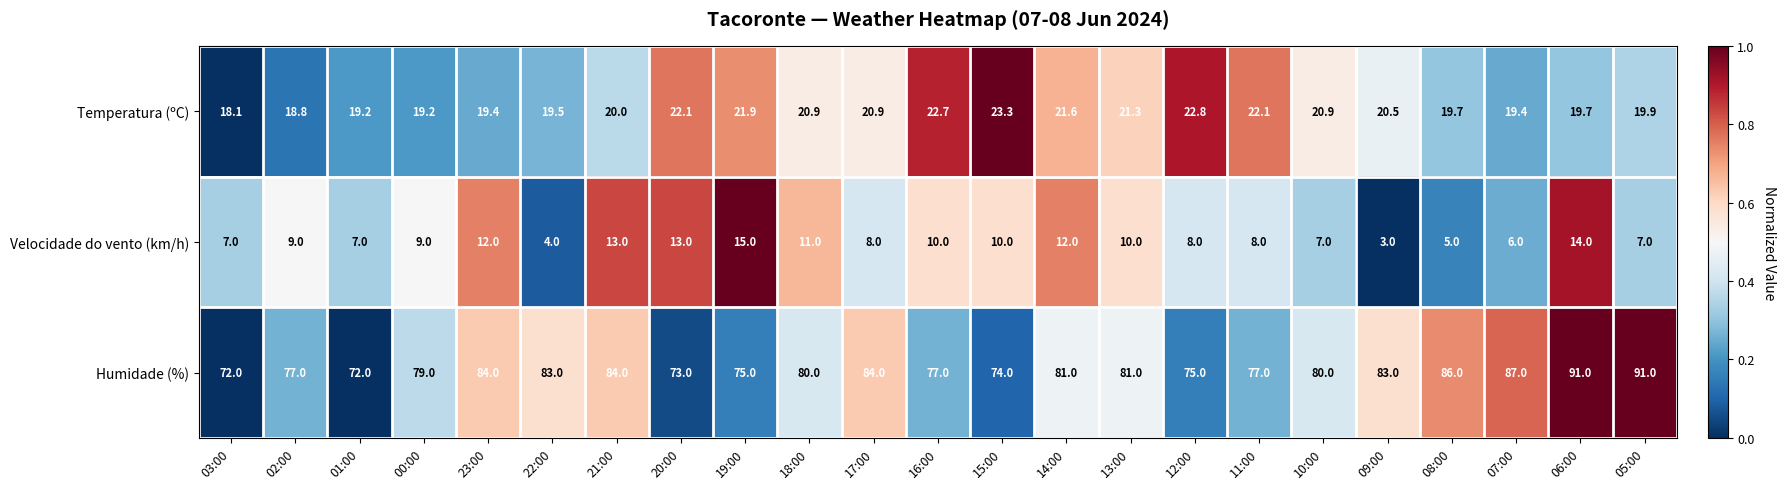

What is the highest value of the Temperatura (ºC) series?

23.3